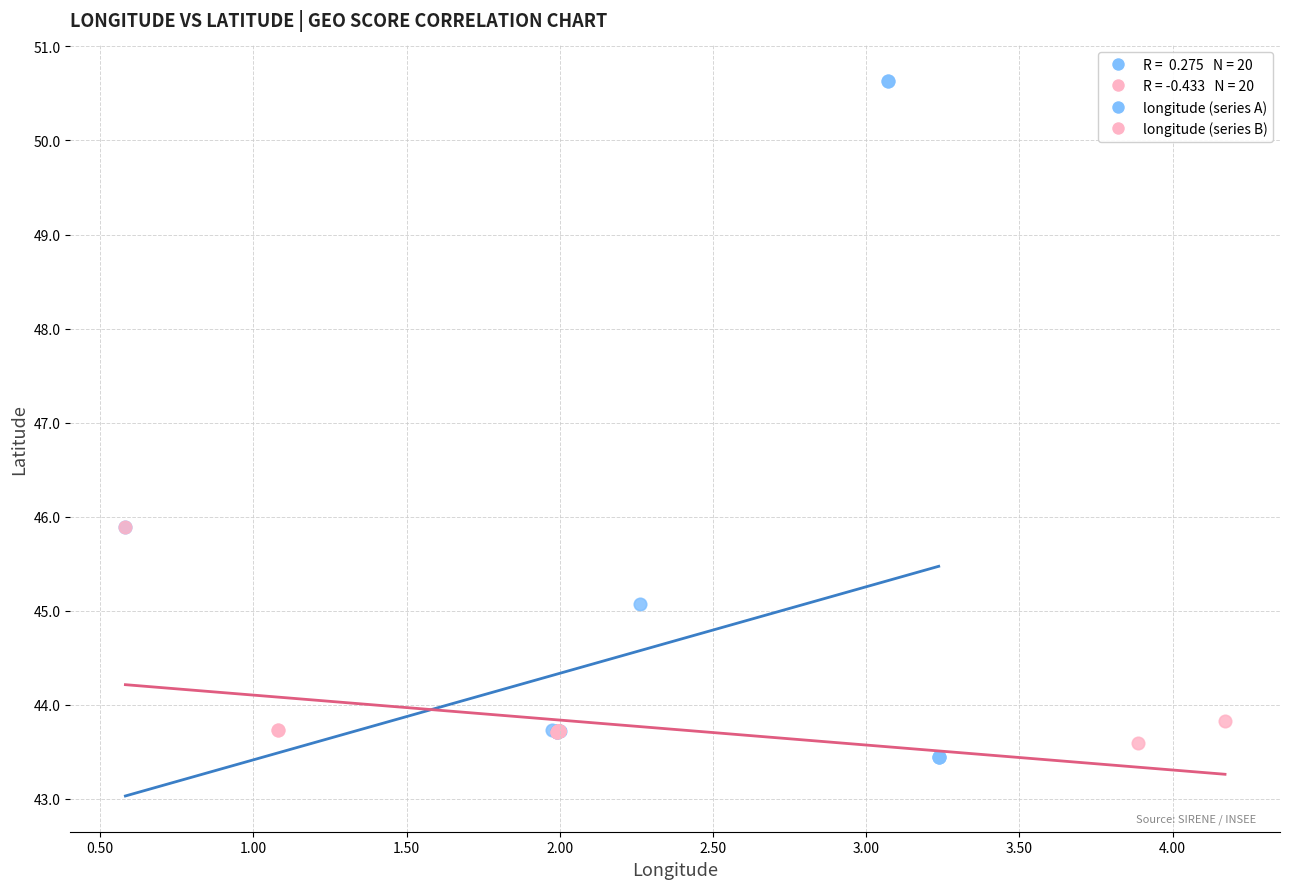

Which series reaches the maximum Y coordinate?

longitude (series A)